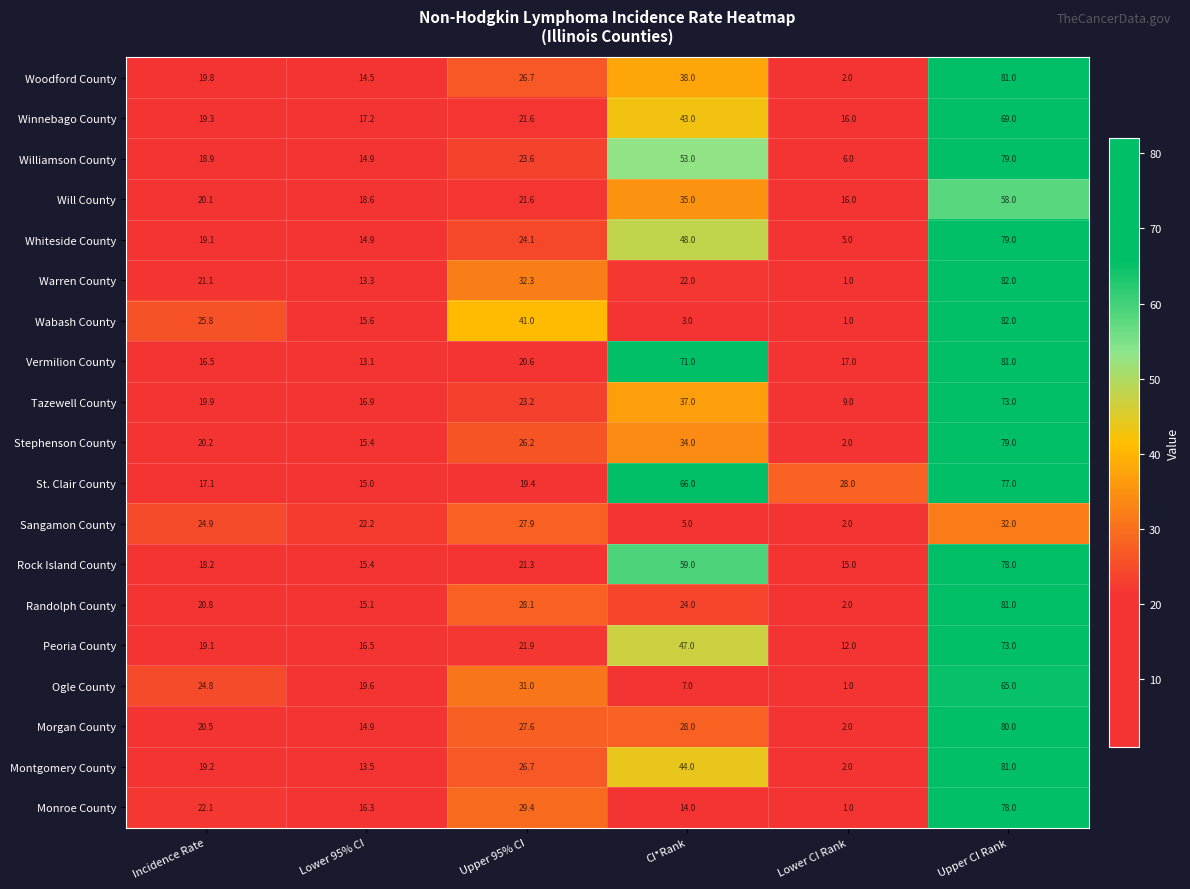

At how many categories does at least one series exceed 45?

2